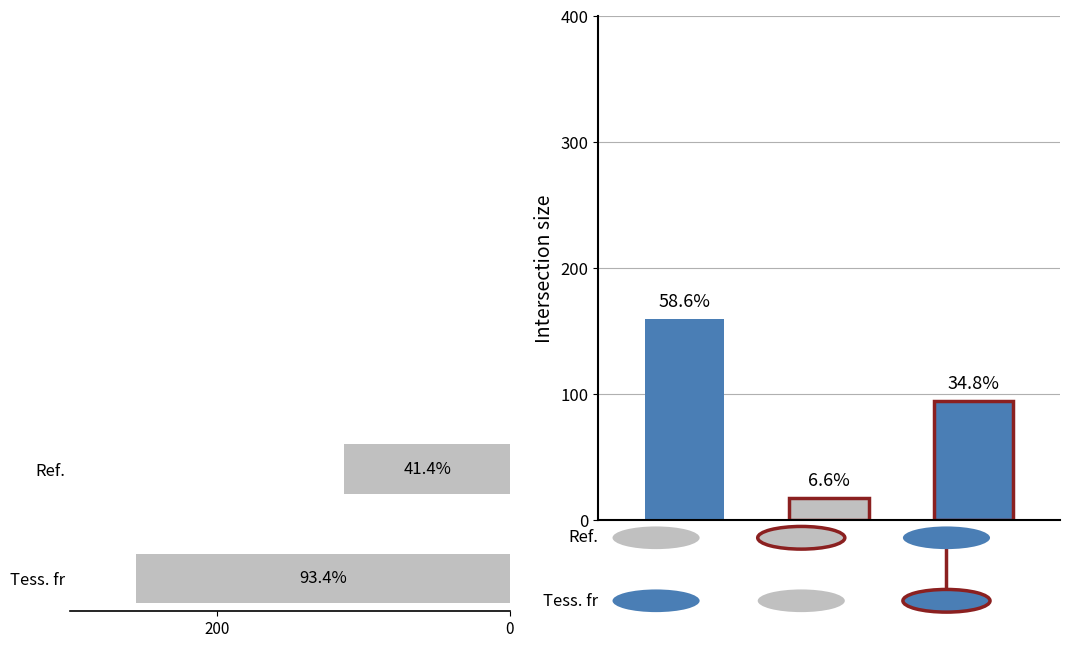

What is the ratio of the value at Ref. to the value at Tess. fr?

0.4